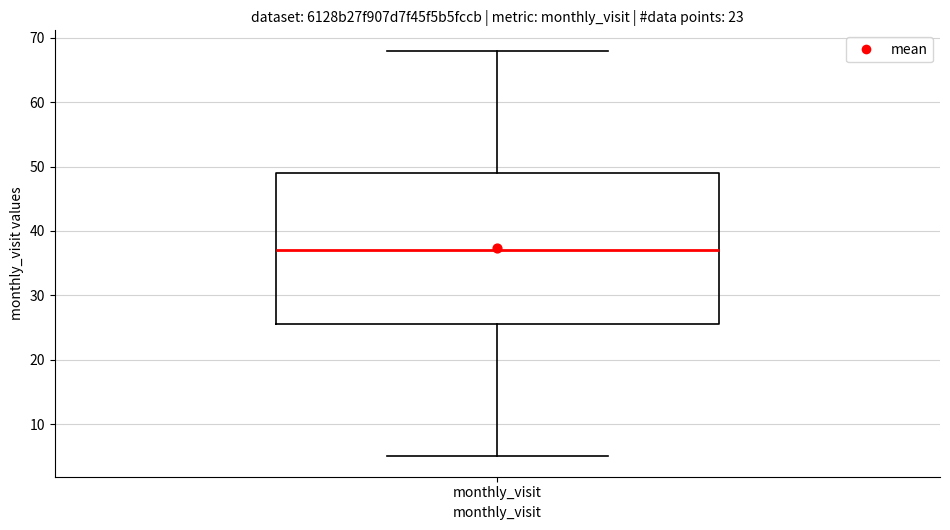

Read this box plot against the y-axis: the position of the median line, the range covered by the box, and the ends of both whiskers. The values are not printed on the chart, so give them approximately, as read against the axis.

median 37, box 26 to 49, whiskers 5 to 68